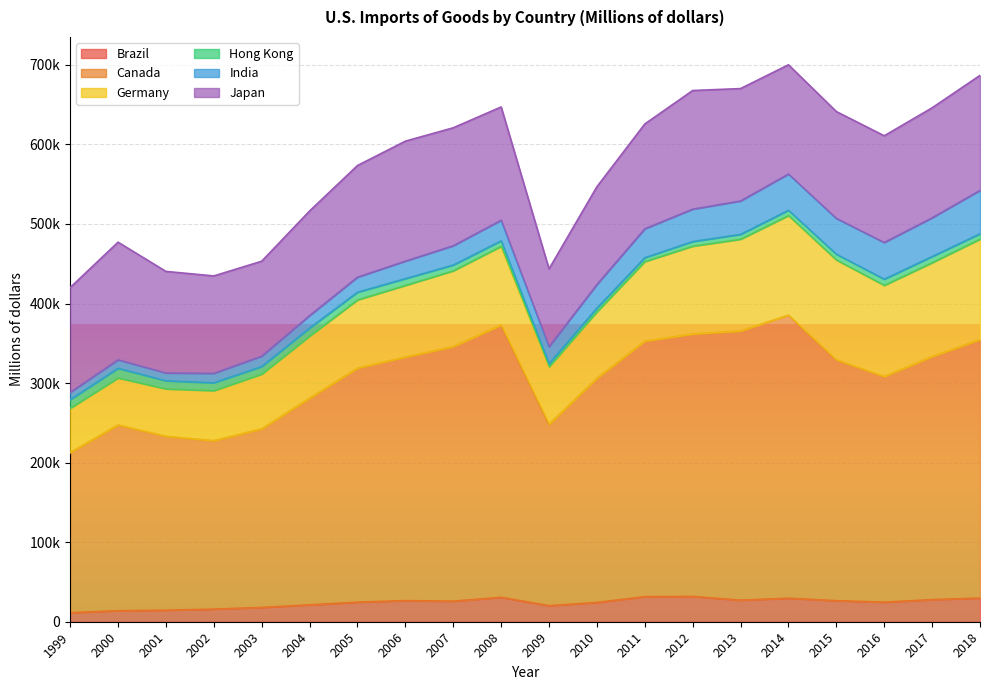

Which series has the largest total across all categories?

Canada